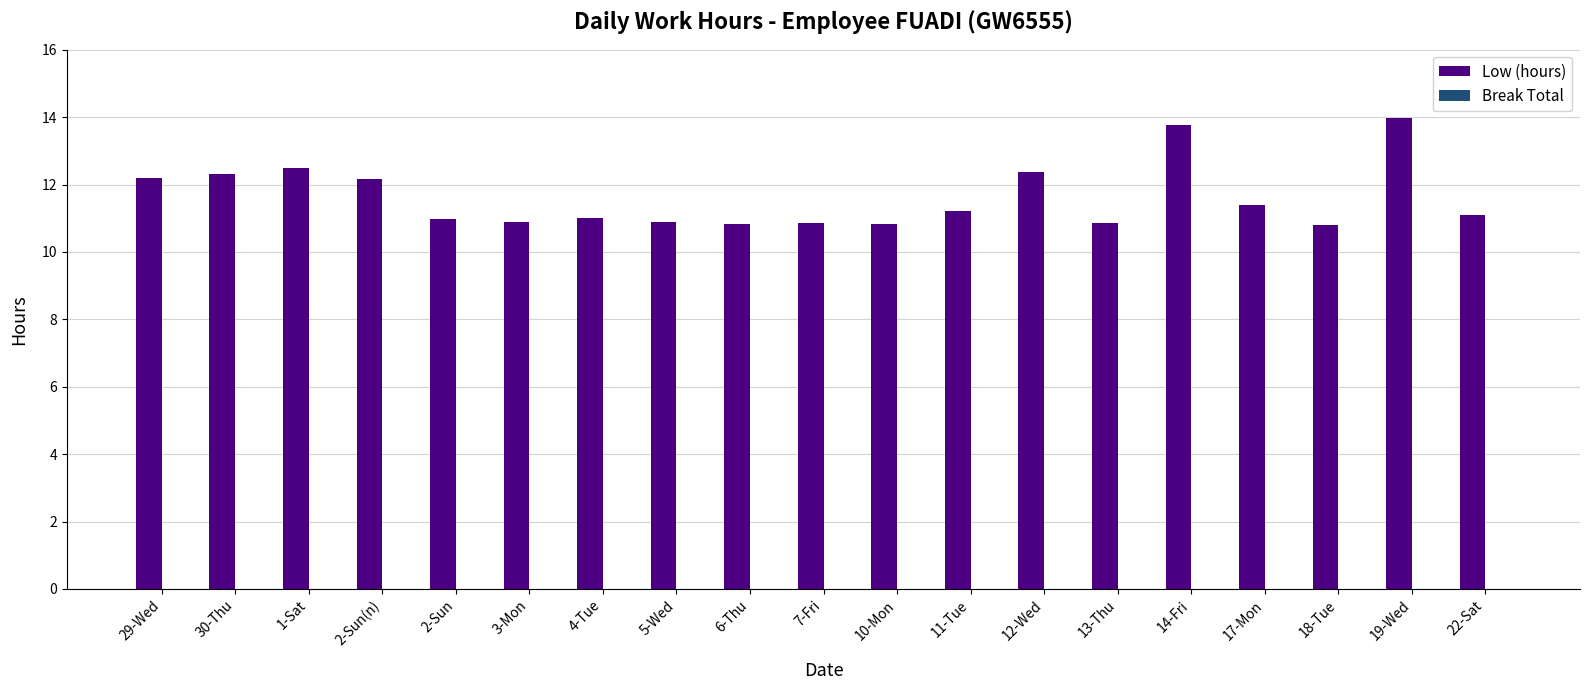

What is the change in value from 1-Sat to 2-Sun?

-1.5